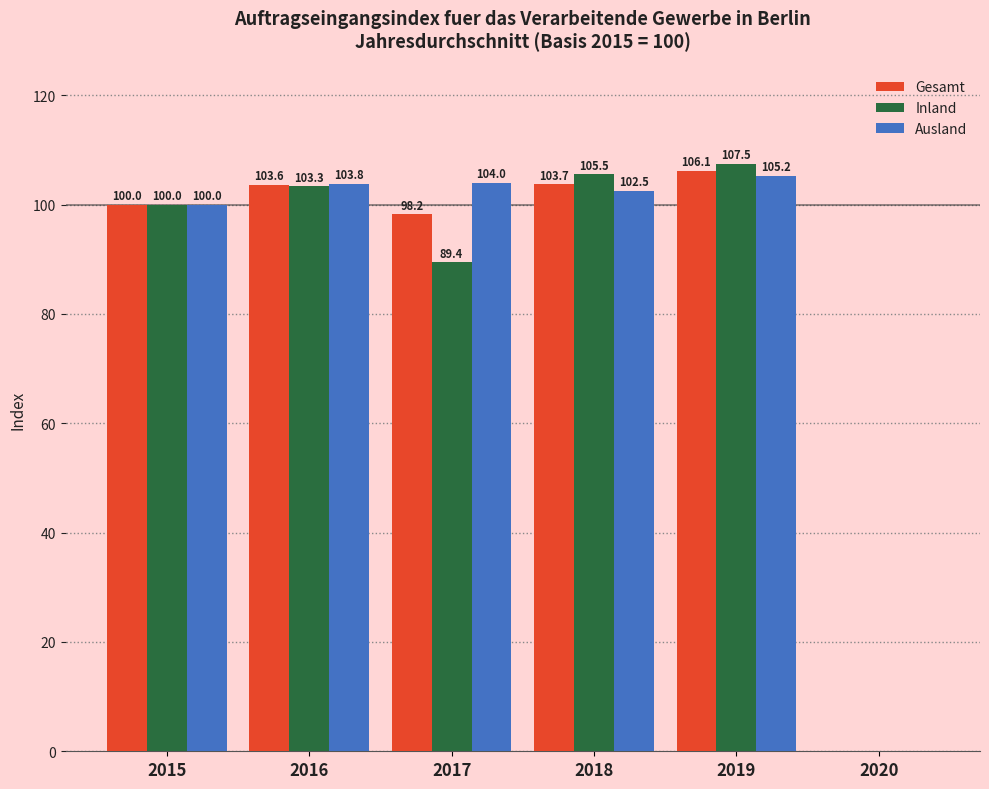

How many values in the Inland series exceed 103?

3